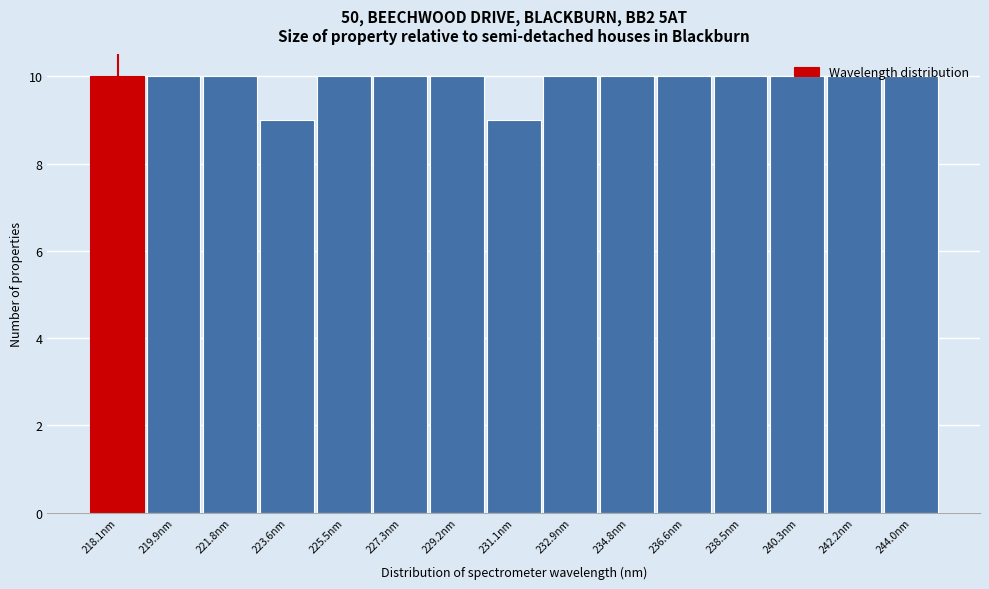

The chart shows a value of 15 at 229.2nm. True or false?

False